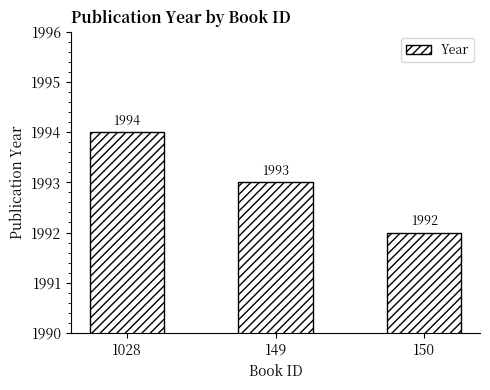

Where is the data nearest to the value 1993?

149